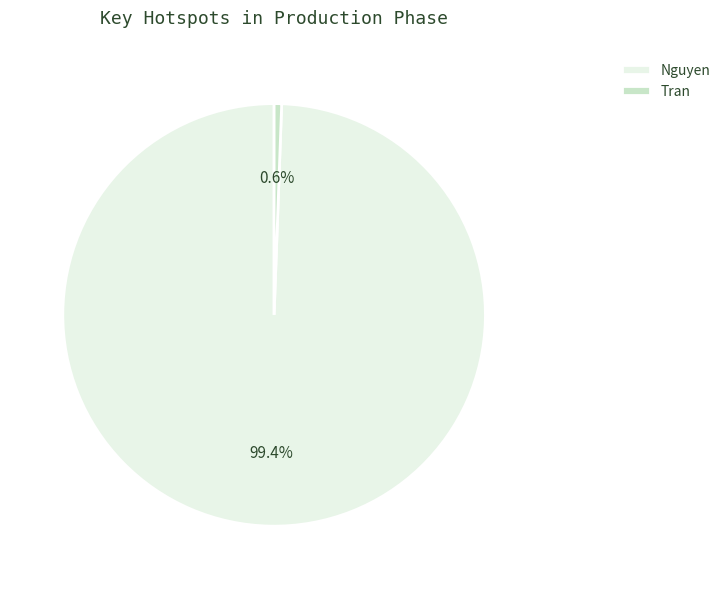

True or false: Tran accounts for 11% of the total.

False